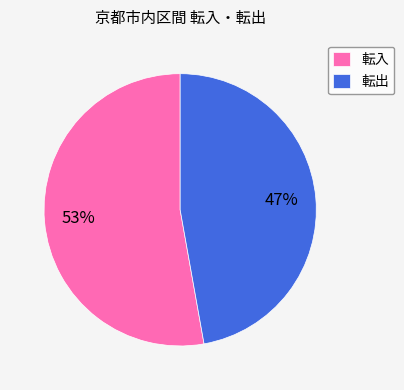

Count the number of slices in the pie.

2